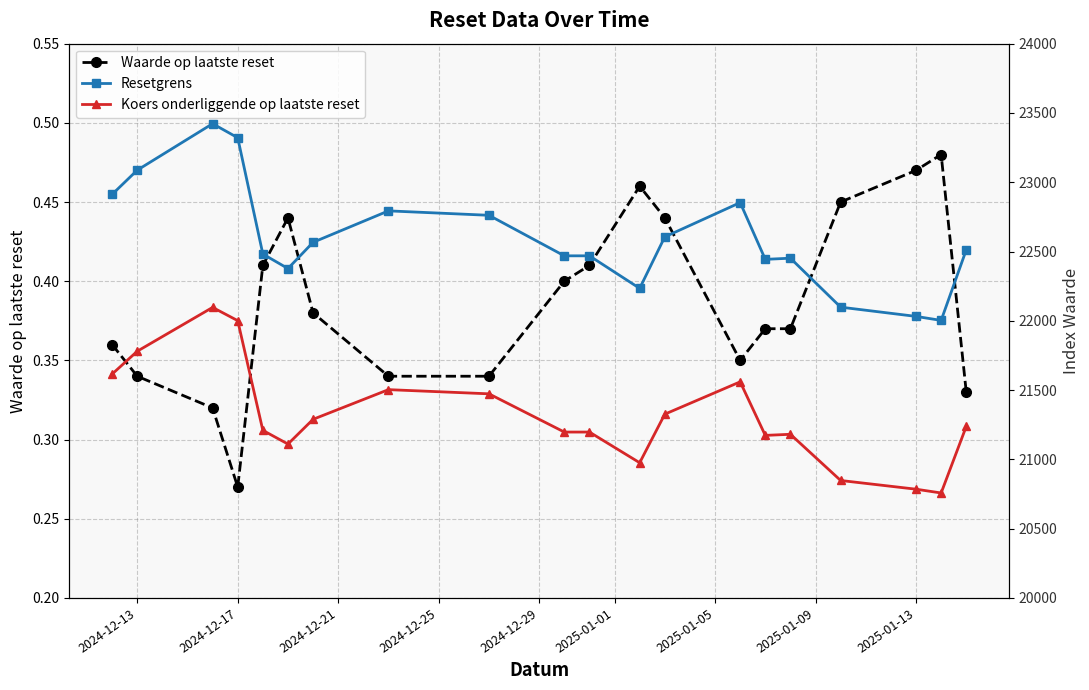

True or false: Waarde op laatste reset has more than 0 points higher than both neighbors.

True